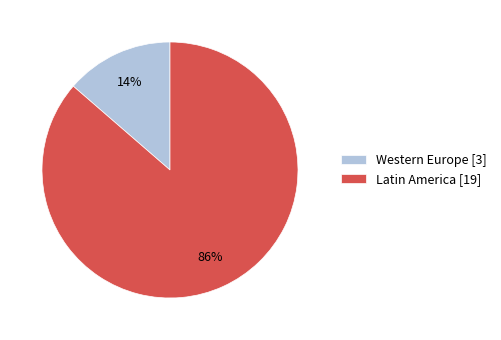

What is the majority slice?

Latin America